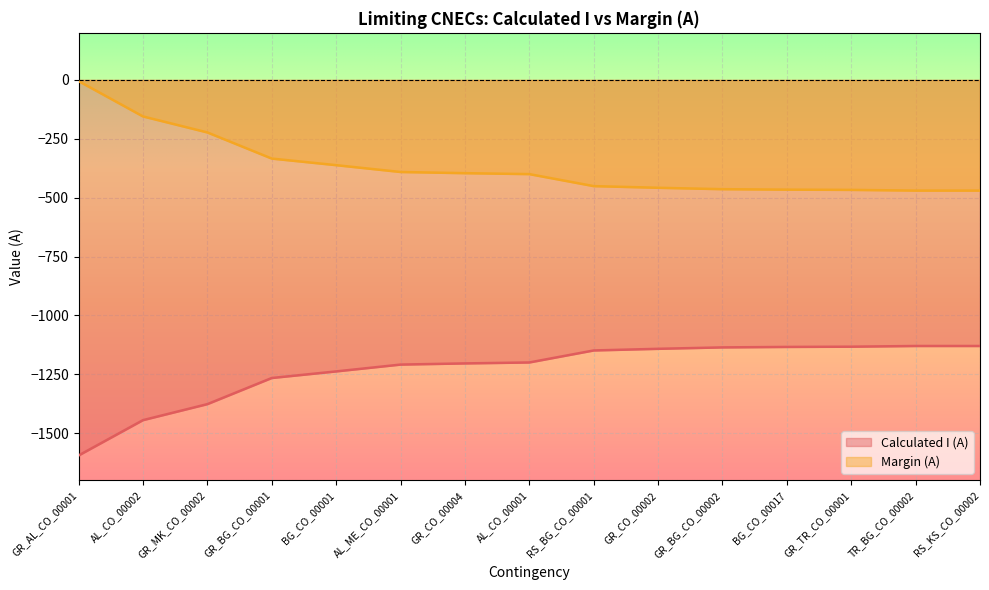

True or false: Calculated I (A) and Margin (A) intersect in this chart.

False